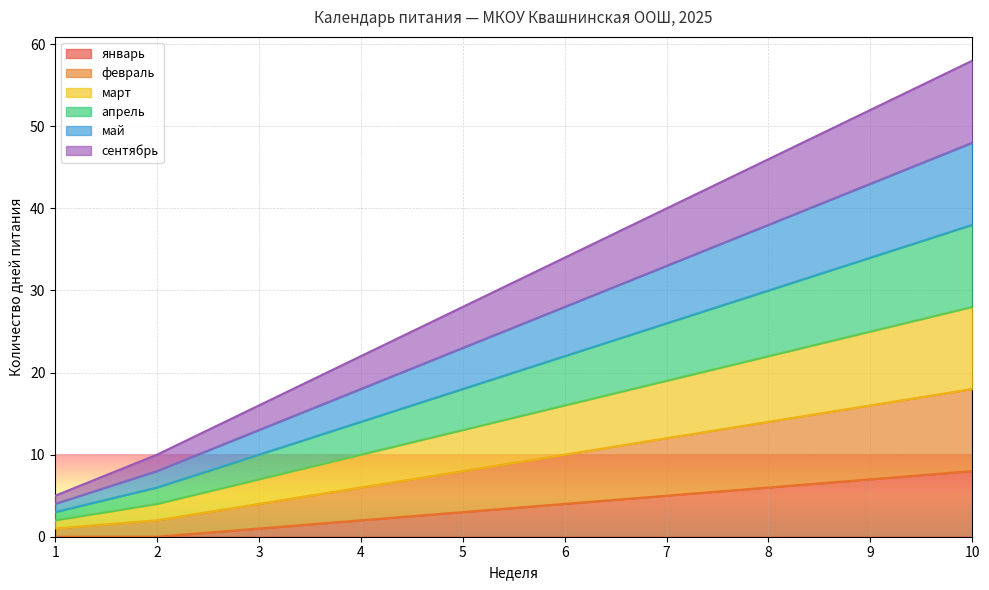

Which series has the largest range (max minus min)?

февраль